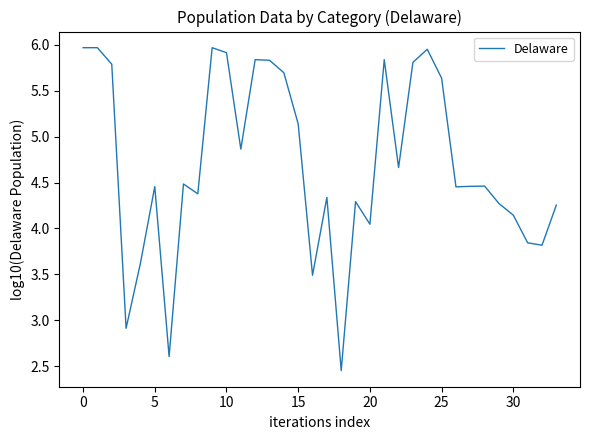

What is the difference between the maximum and minimum values?

3.5